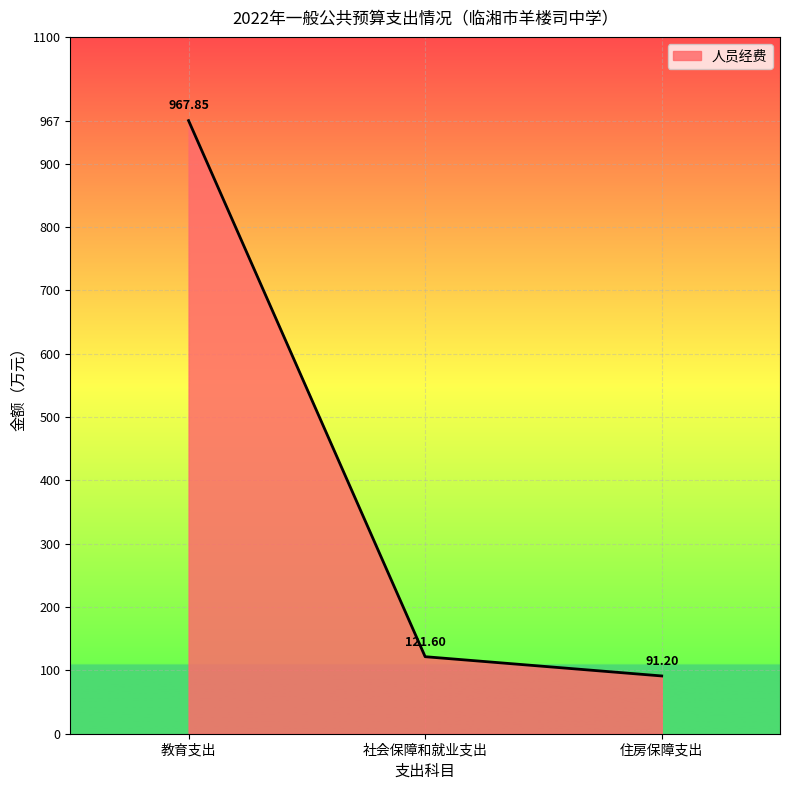

What is the difference between the maximum and minimum values?

876.6